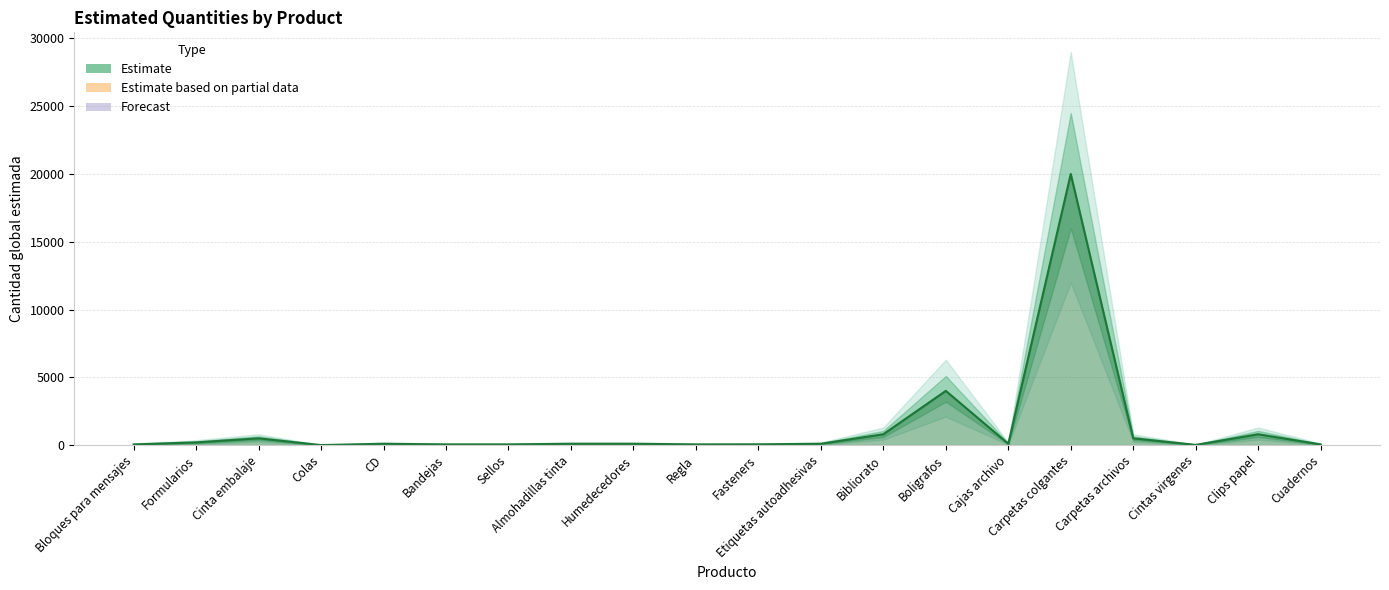

What is the greatest value displayed?

20000